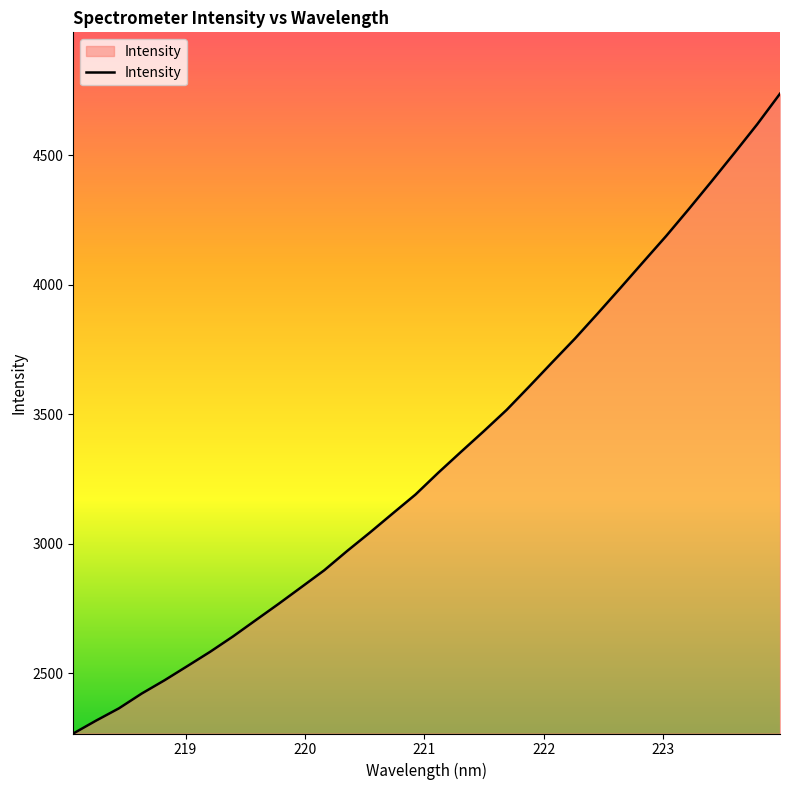

What is the maximum value shown in the chart?

4736.8